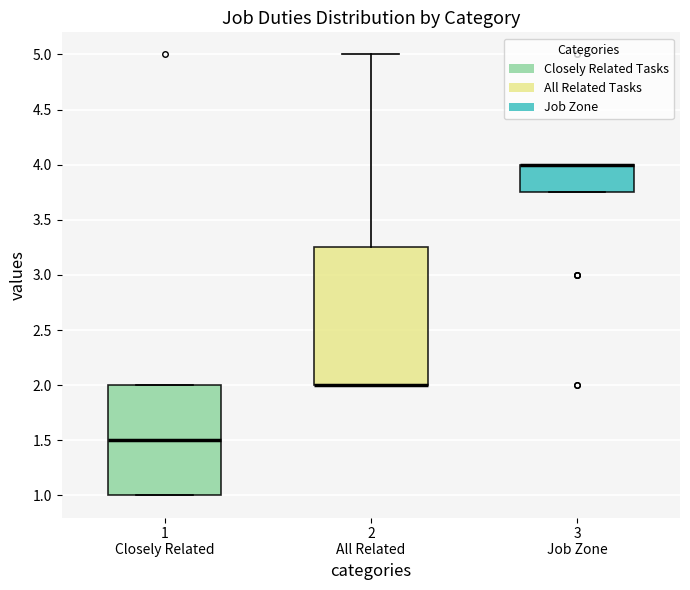

Comparing the boxes themselves (not the whiskers), which one is the tallest?

2 All Related